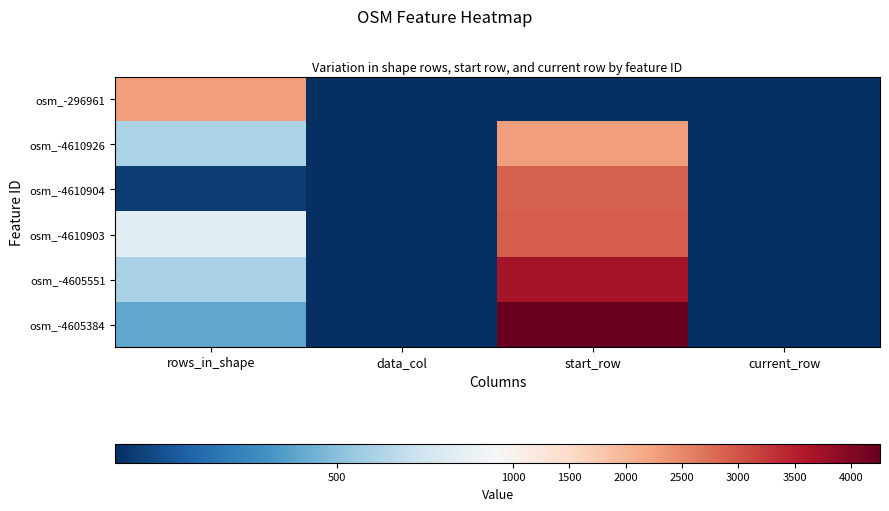

What is the difference between the highest and lowest values at start_row?

4257